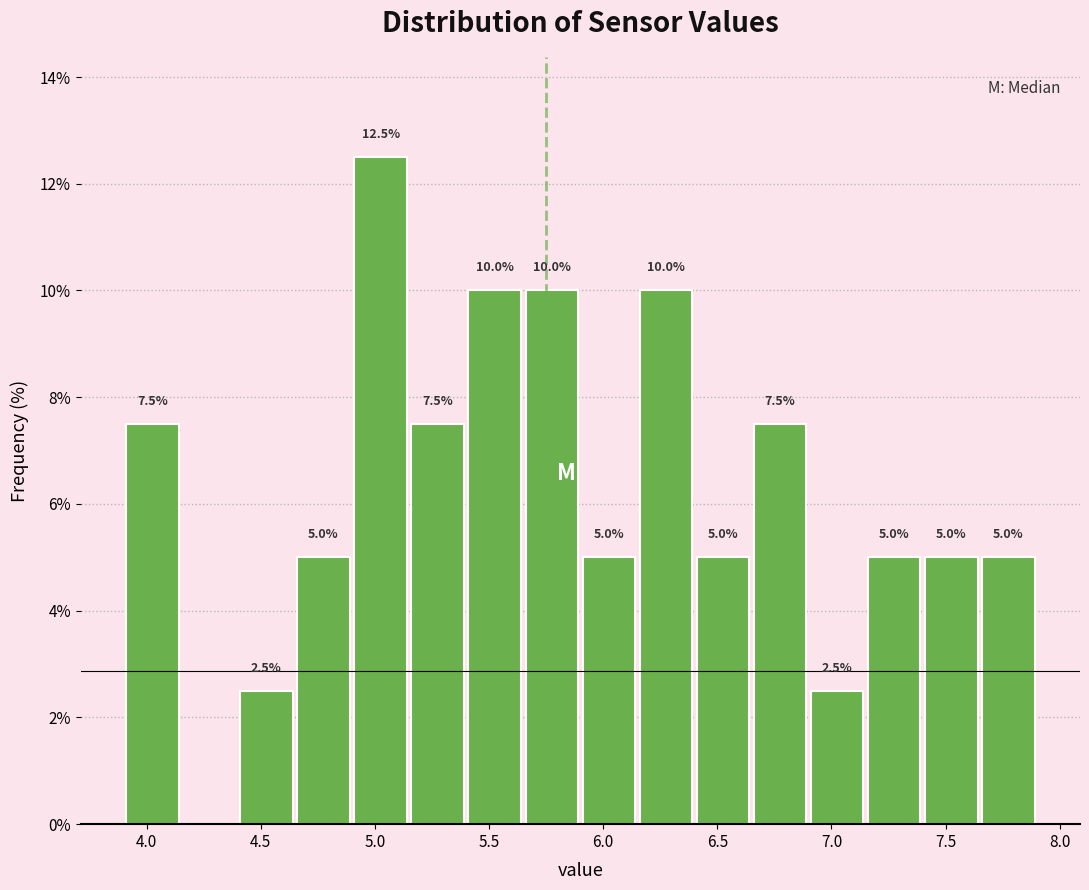

Which range on the x-axis has the tallest bar?

4.90 to 5.15